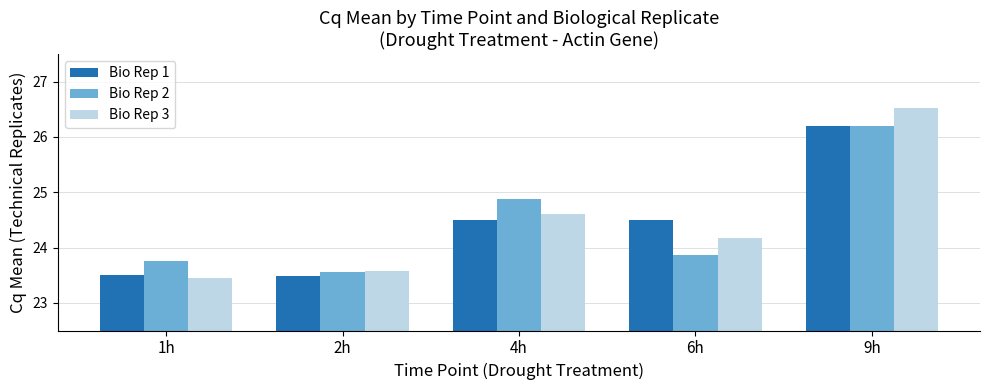

What is the sum of the Bio Rep 1 values at 6h and 4h?

49.0